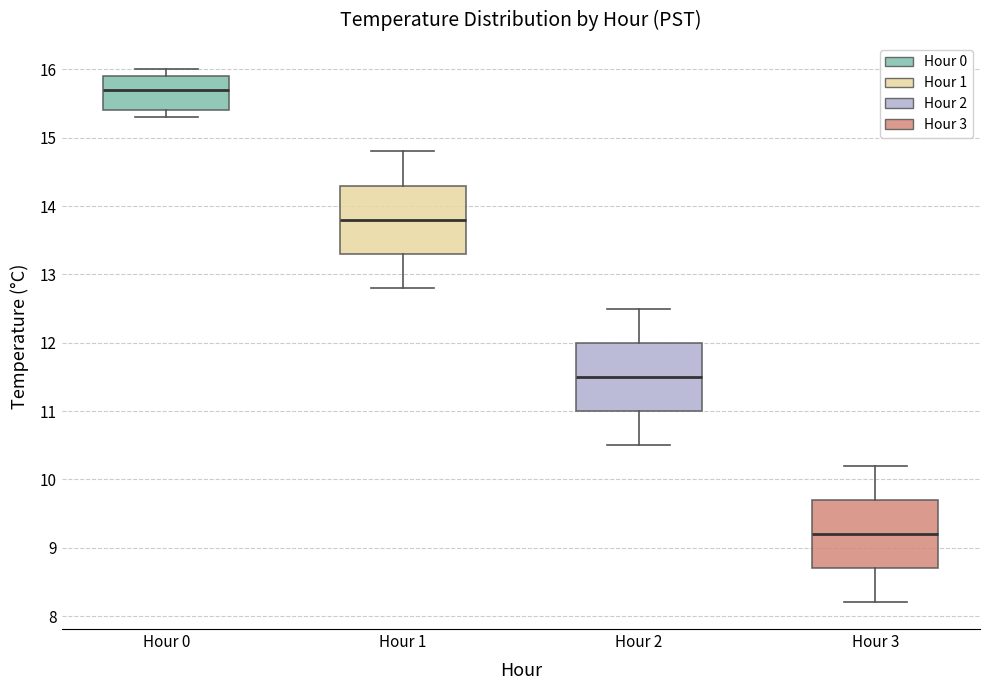

Where does the lower whisker of the box for Hour 3 end on the y-axis? The values are not printed on the chart, so give them approximately, as read against the axis.

8.2